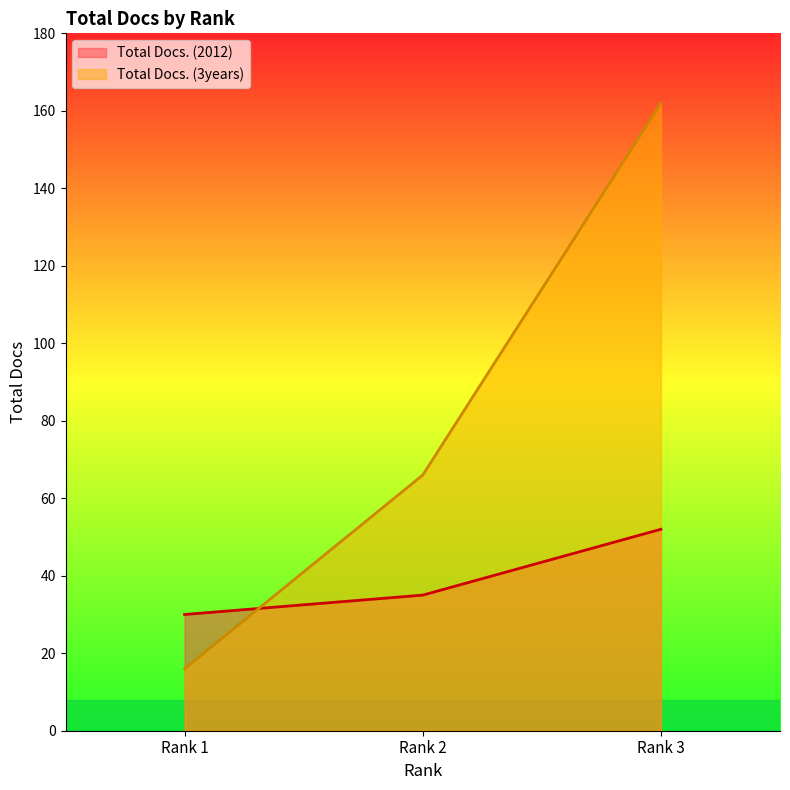

Rank the series by their average value, from lowest to highest.

Total Docs. (2012), Total Docs. (3years)